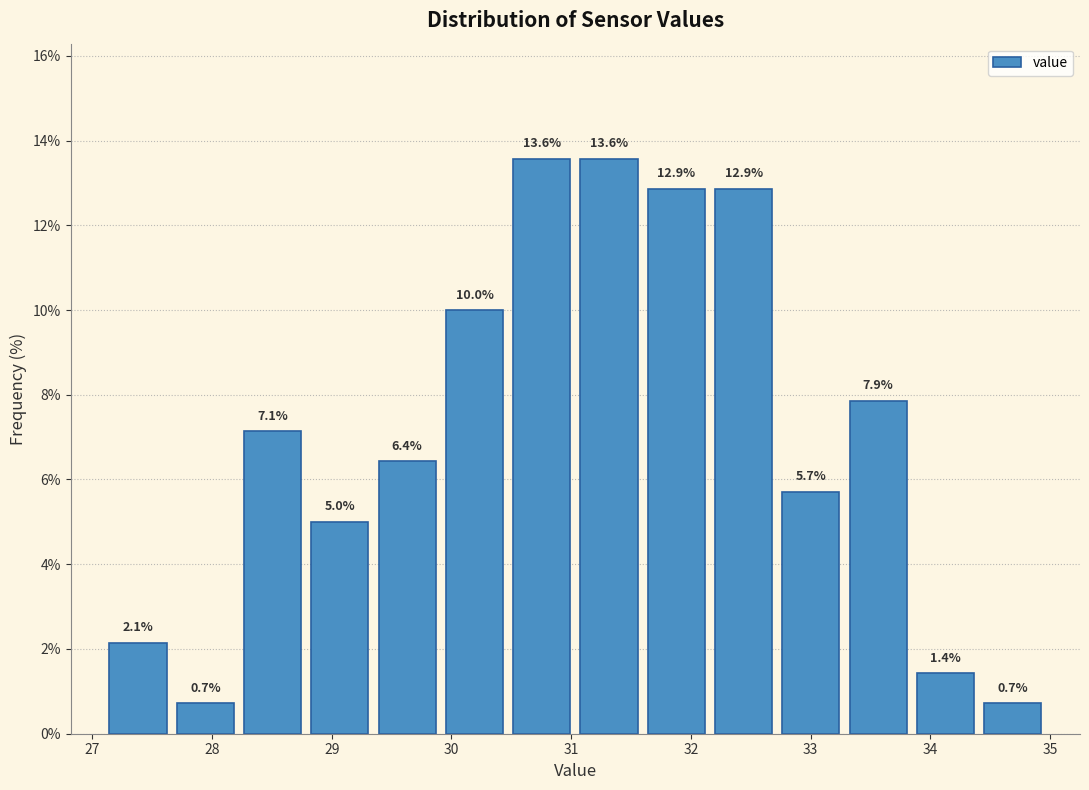

Reading left to right, list every bar in this chart as the range it spans on the x-axis followed by its height. The bar edges are not printed on the chart, so give them approximately, as read against the axis.

27.1 to 27.7: 2.1
27.7 to 28.2: 0.7
28.2 to 28.8: 7.1
28.8 to 29.3: 5.0
29.3 to 29.9: 6.4
29.9 to 30.5: 10.0
30.5 to 31.0: 13.6
31.0 to 31.6: 13.6
31.6 to 32.2: 12.9
32.2 to 32.7: 12.9
32.7 to 33.3: 5.7
33.3 to 33.8: 7.9
33.8 to 34.4: 1.4
34.4 to 35.0: 0.7